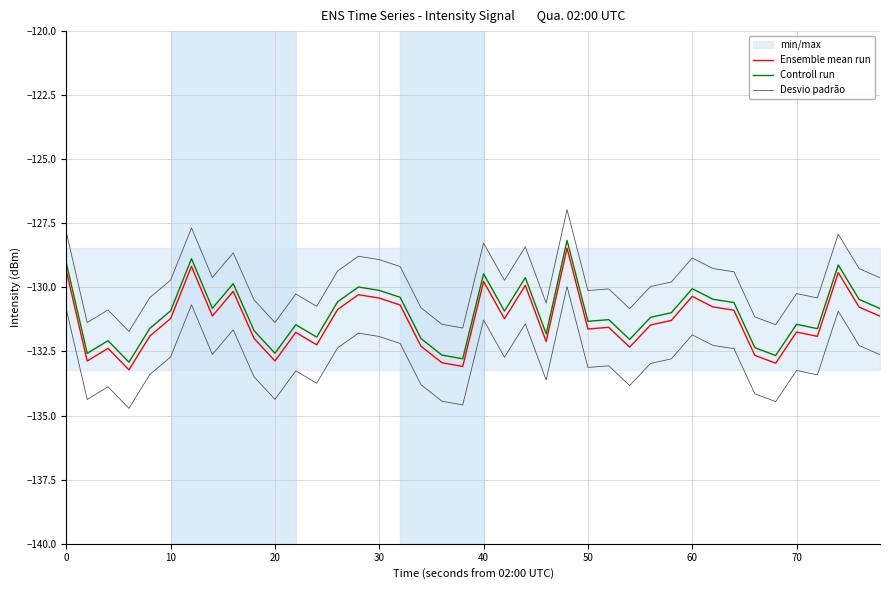

In Controll run, how many points are higher than both neighbors (excluding endpoints)?

12